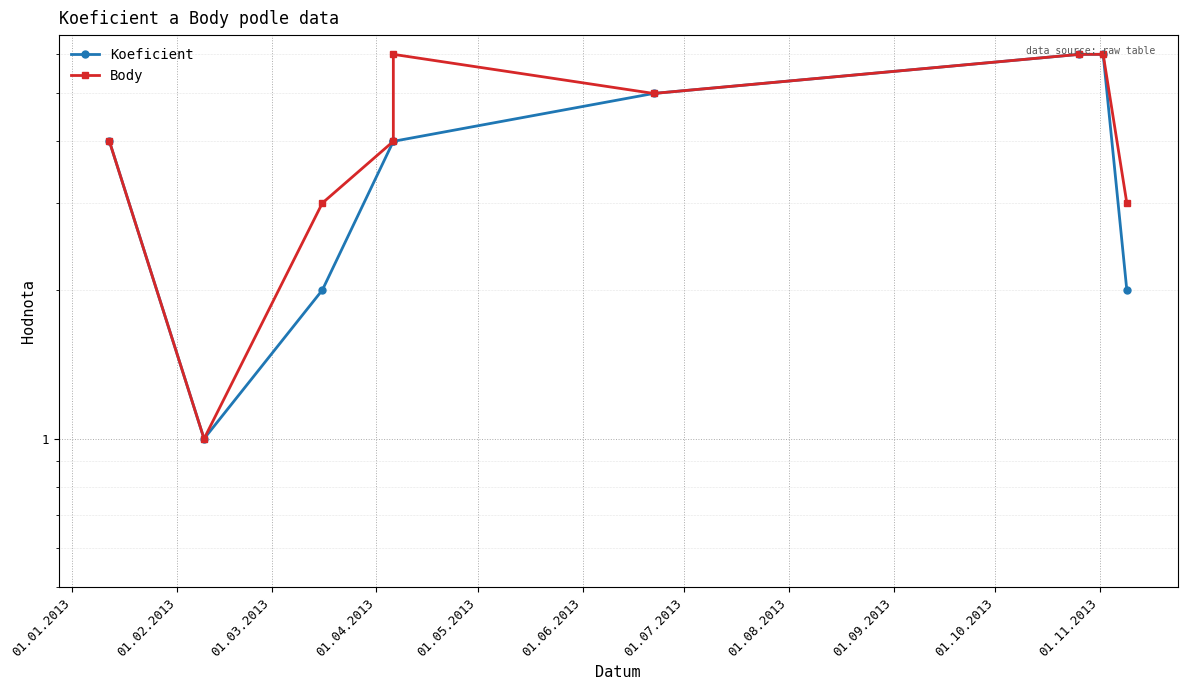

At which label is Koeficient closest to 3?

01.01.2013